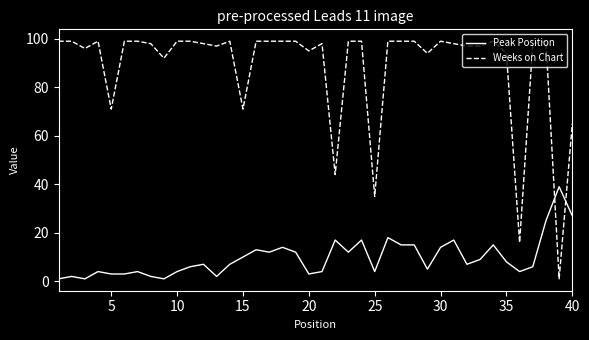

What is the difference between the maximum and minimum values in the Peak Position series?

38